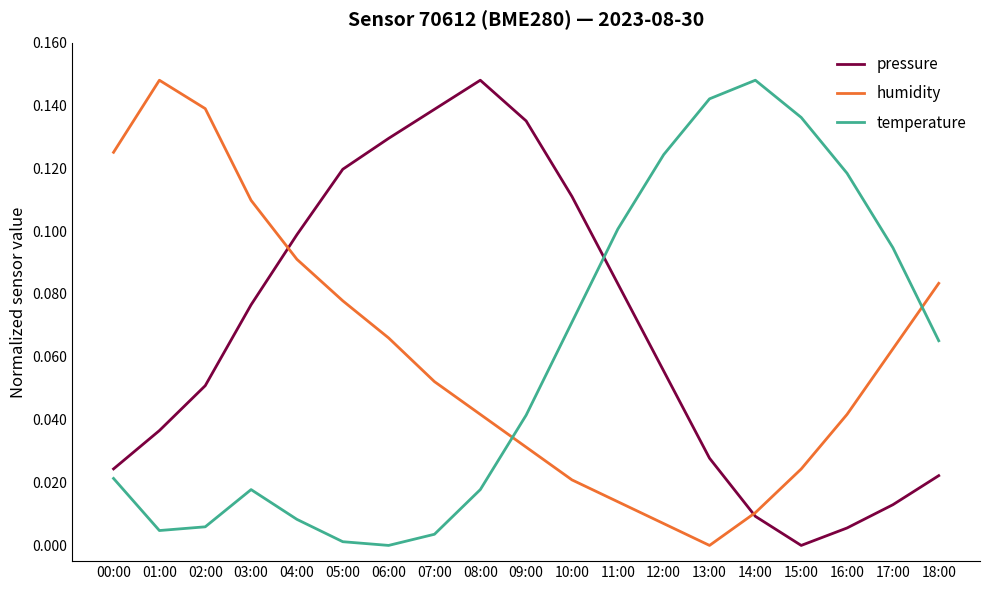

Between 00:00 and 10:00, which series saw the biggest shift?

humidity